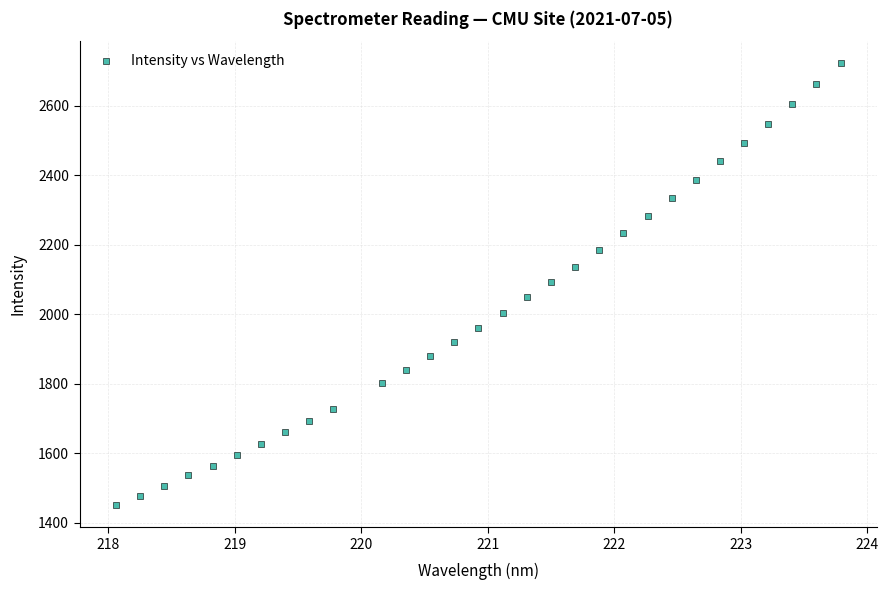

What is the range of Y values (max minus min)?

1272.2